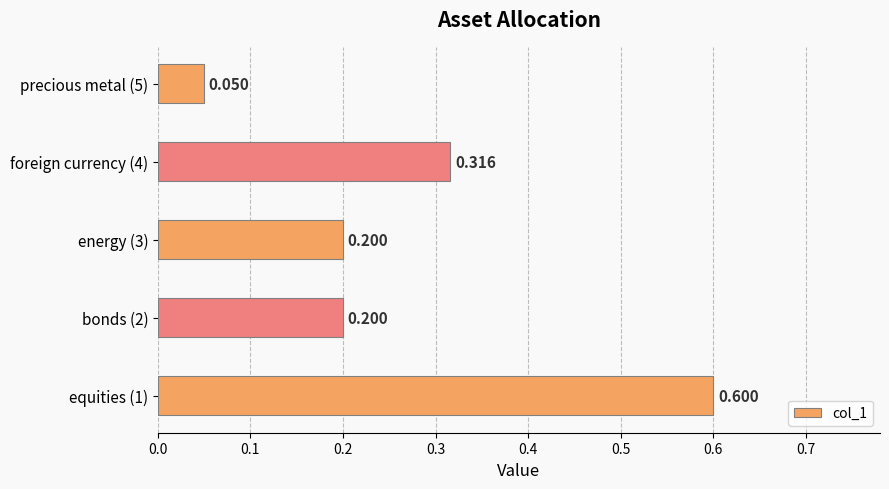

What is the sum of all values?

1.4